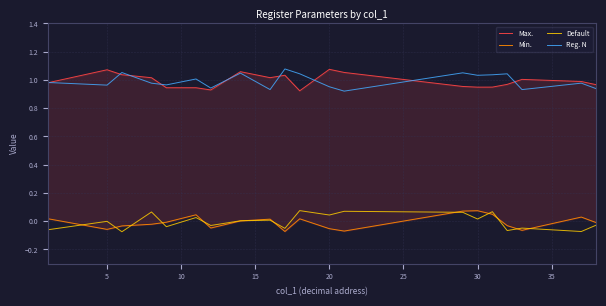

Does the chart display data point markers on the line(s)?

No